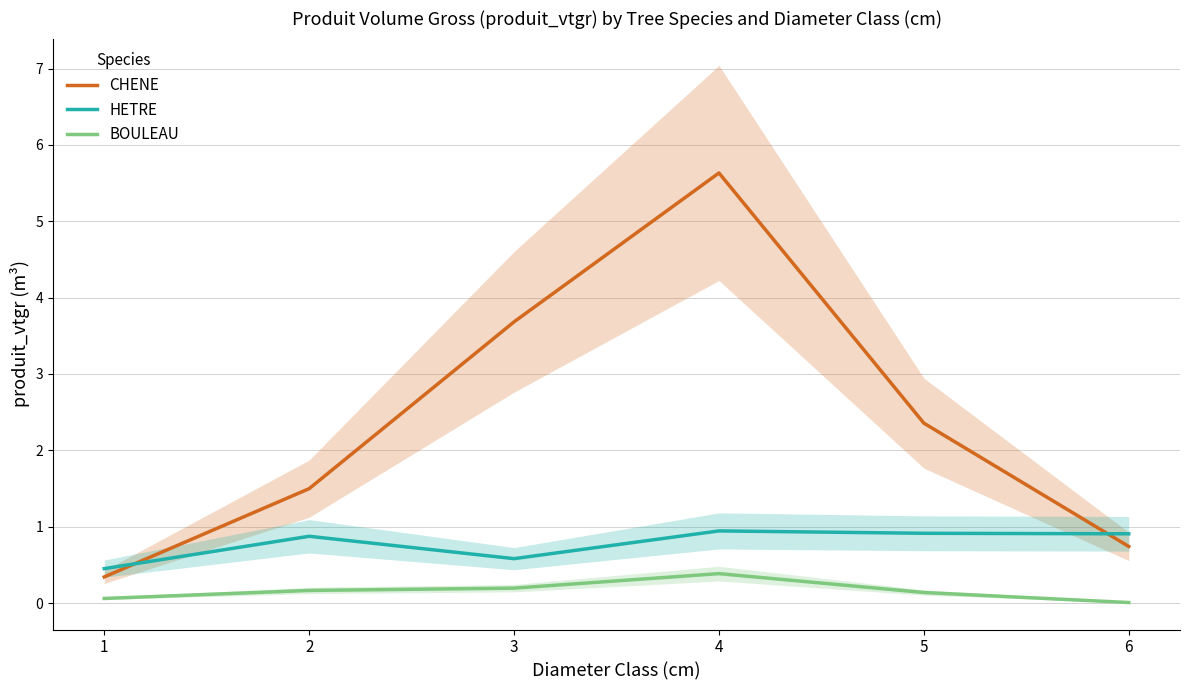

Reading left to right, what are all the values shown in this chart?

CHENE: 0.3	1.5	3.7	5.6	2.4	0.7
HETRE: 0.5	0.9	0.6	0.9	0.9	0.9
BOULEAU: 0.1	0.2	0.2	0.4	0.1	0.0